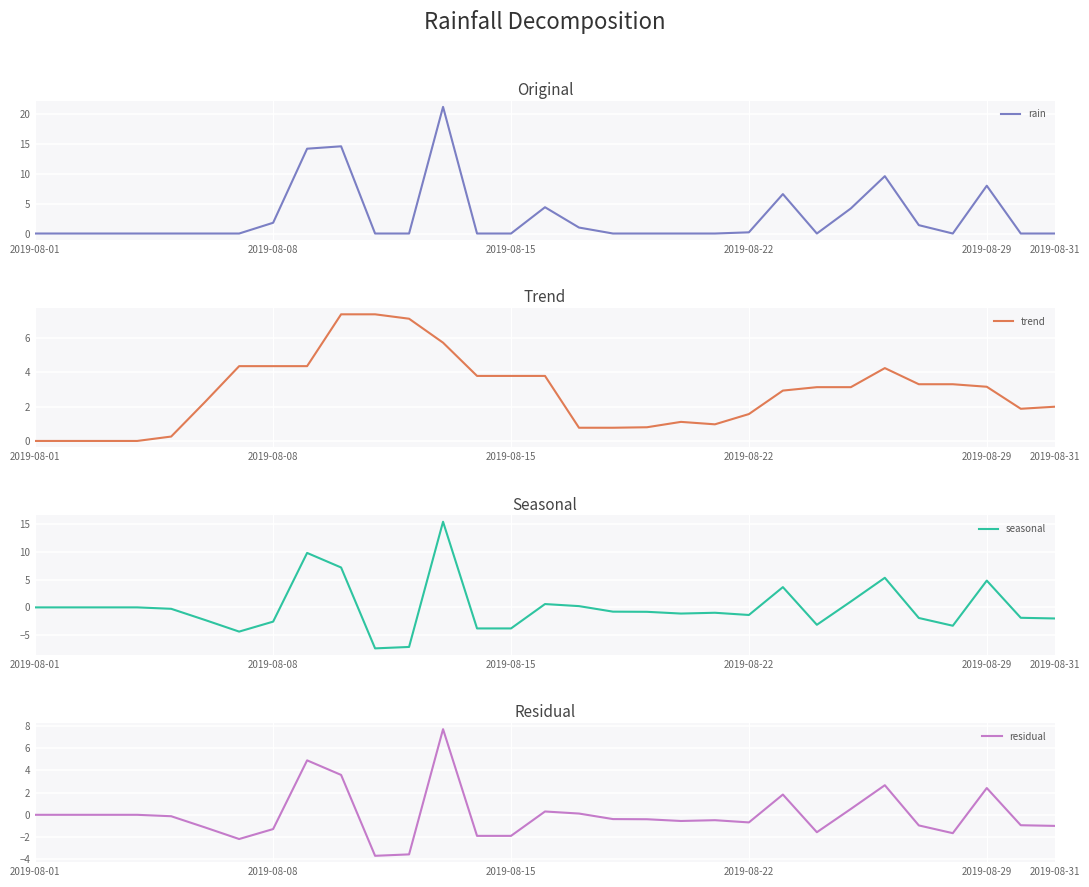

How many lines are shown in the chart?

4